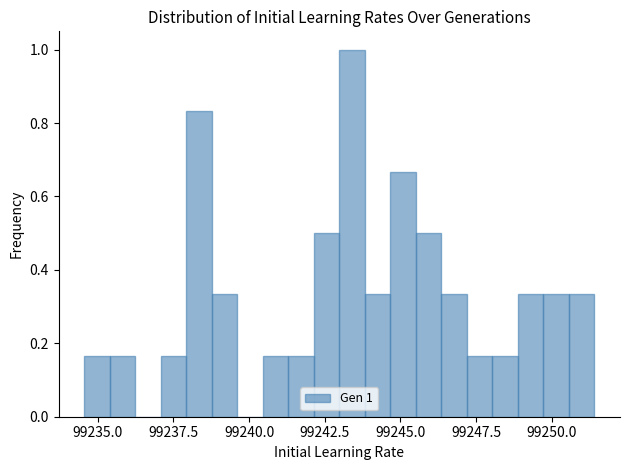

Around what value on the x-axis is the tallest bar? Give the approximate position of its centre, as read against the axis.

99243.5